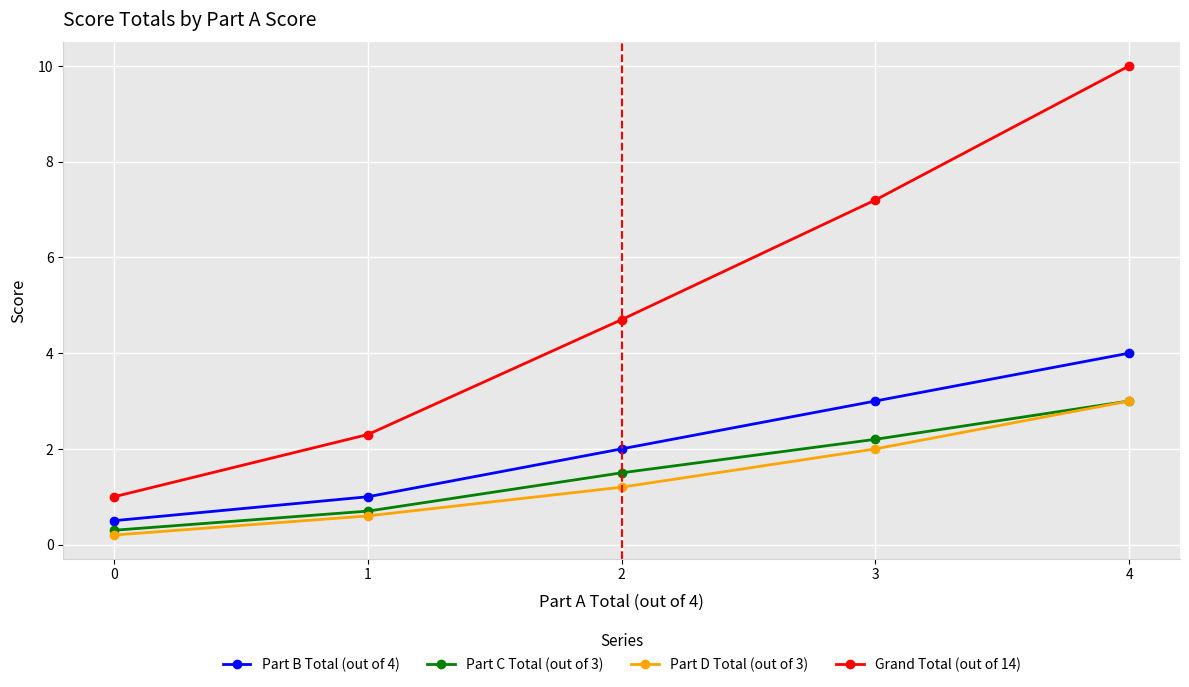

What is the difference between the Grand Total (out of 14) values at 0 and 2?

3.7